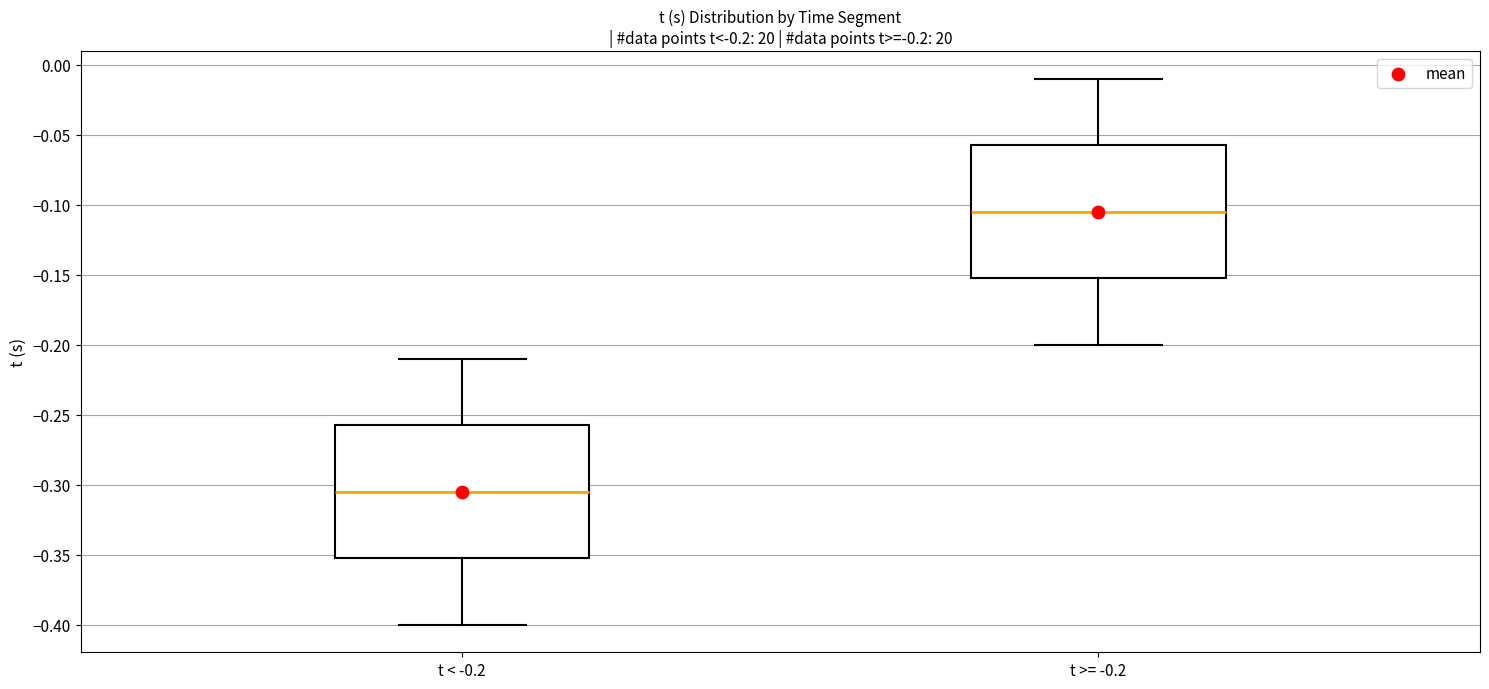

Which box has the lowest median line?

t < -0.2